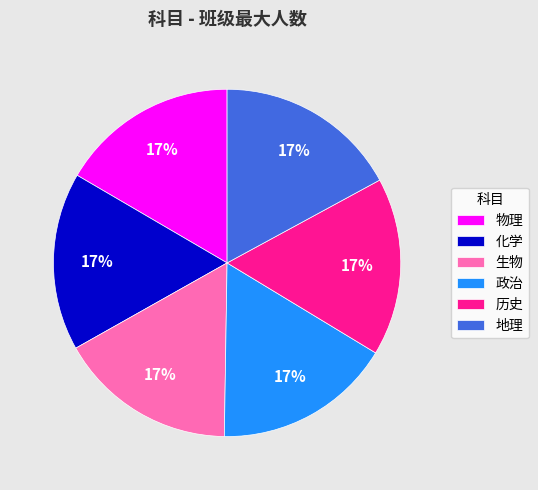

Does 生物 account for over 50% of the chart?

No